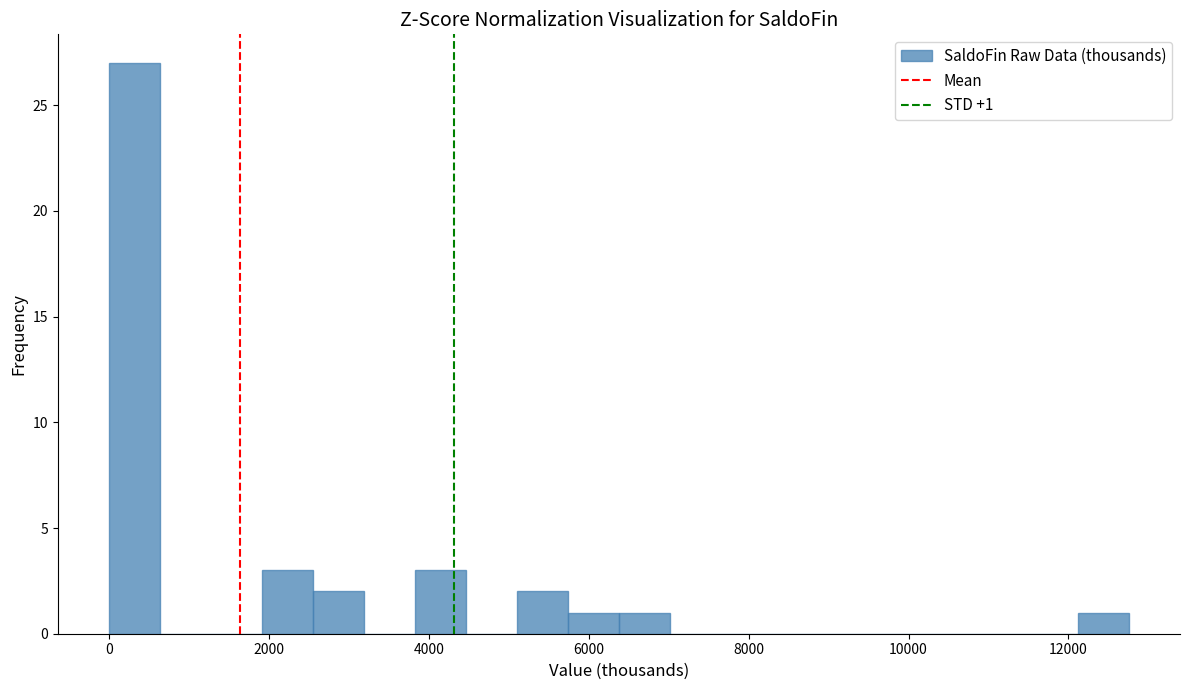

Around what value on the x-axis is the tallest bar? Give the approximate position of its centre, as read against the axis.

400